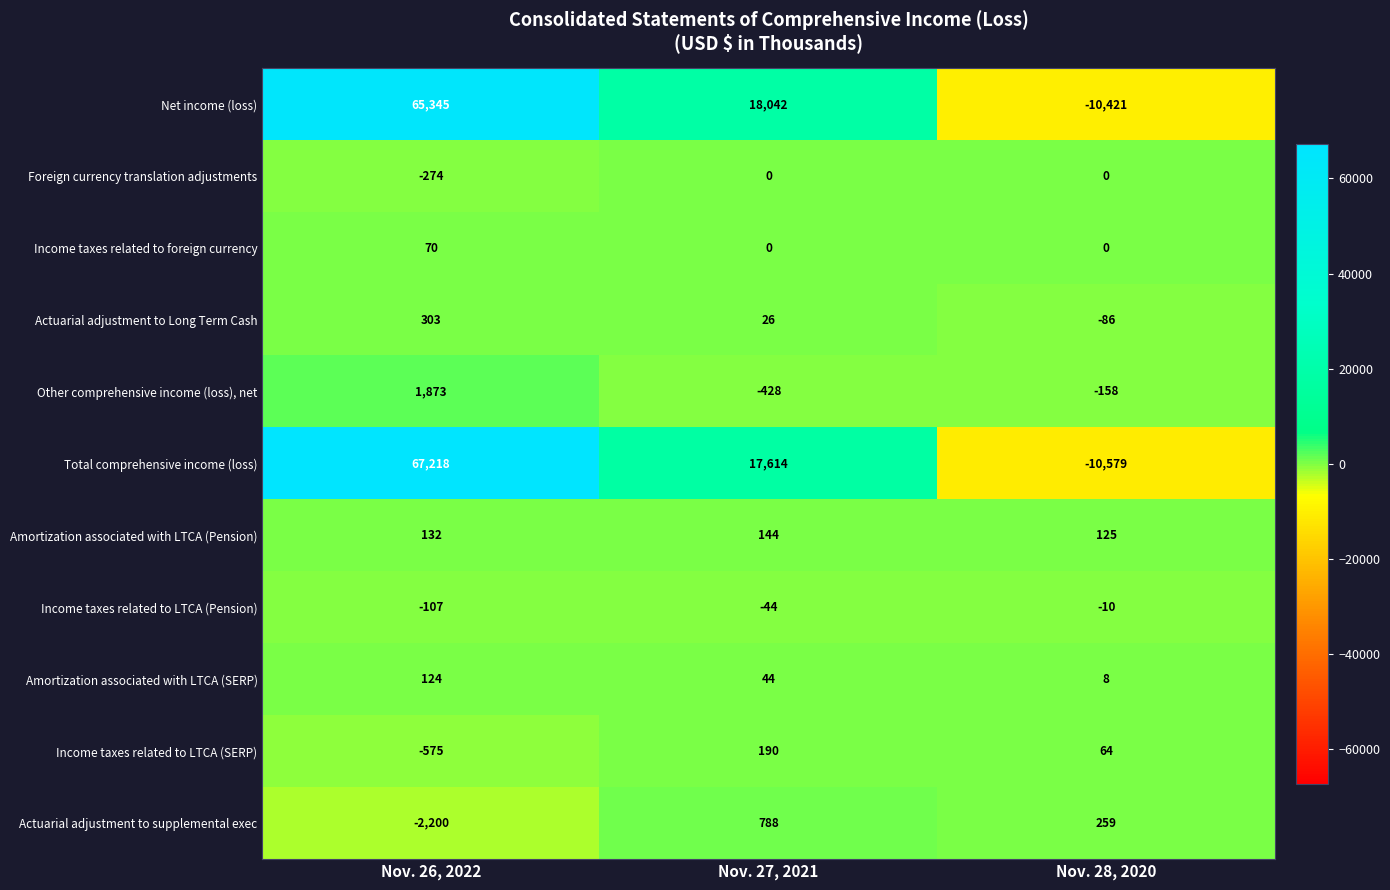

Is the value of Net income (loss) at Nov. 28, 2020 greater than the value of Actuarial adjustment to supplemental exec at Nov. 26, 2022?

No